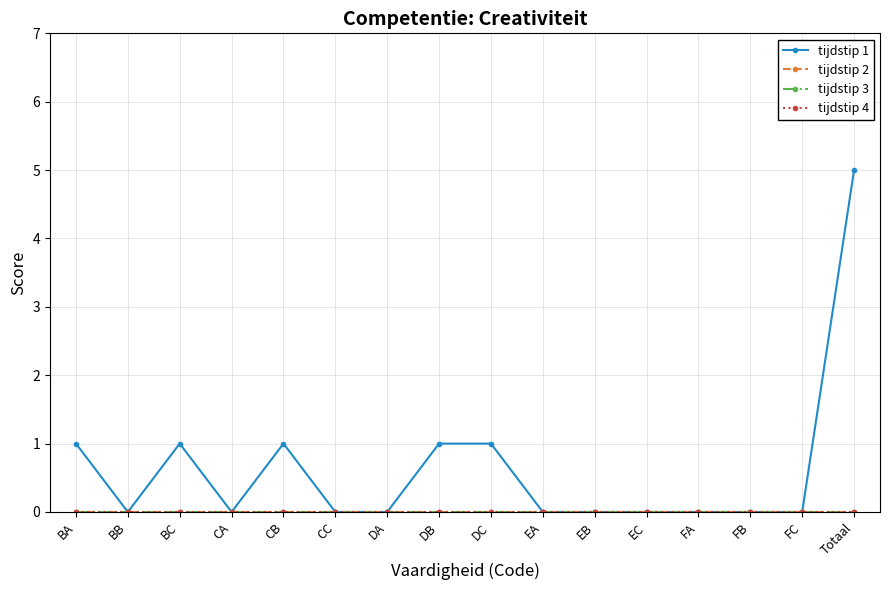

True or false: tijdstip 2 and tijdstip 4 cross at least once.

False